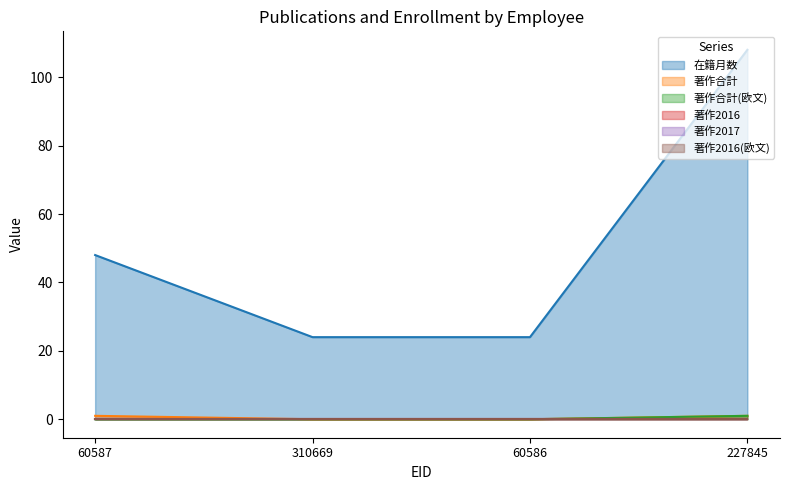

True or false: 在籍月数 and 著作合計 cross at least once.

False